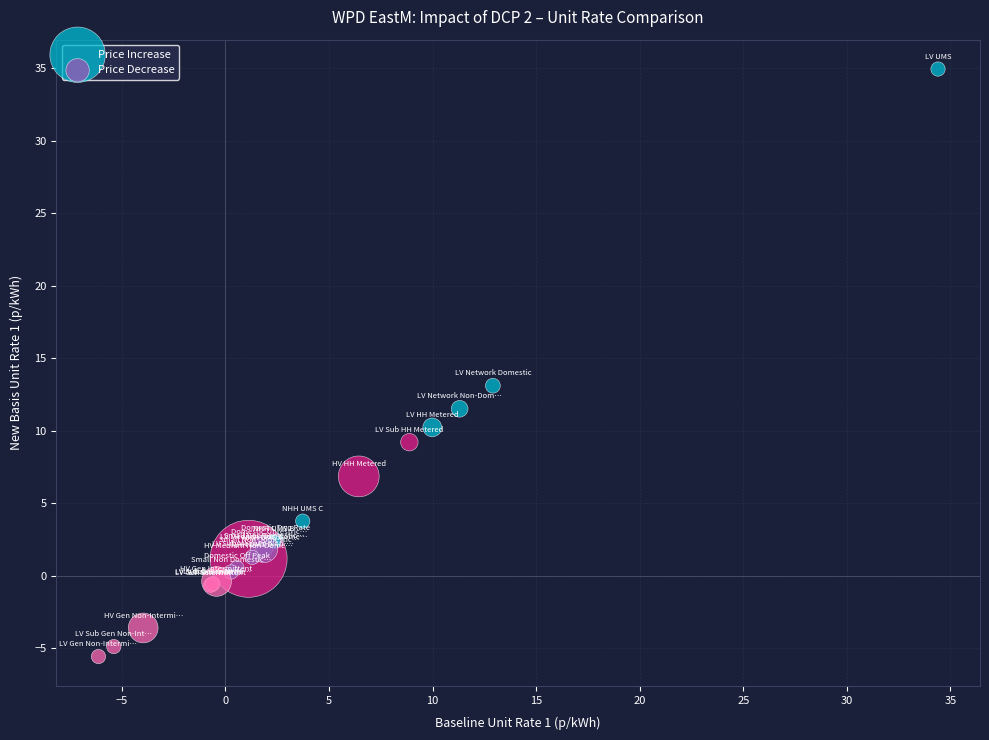

What are all the series names shown in the legend?

Price Increase, Price Decrease